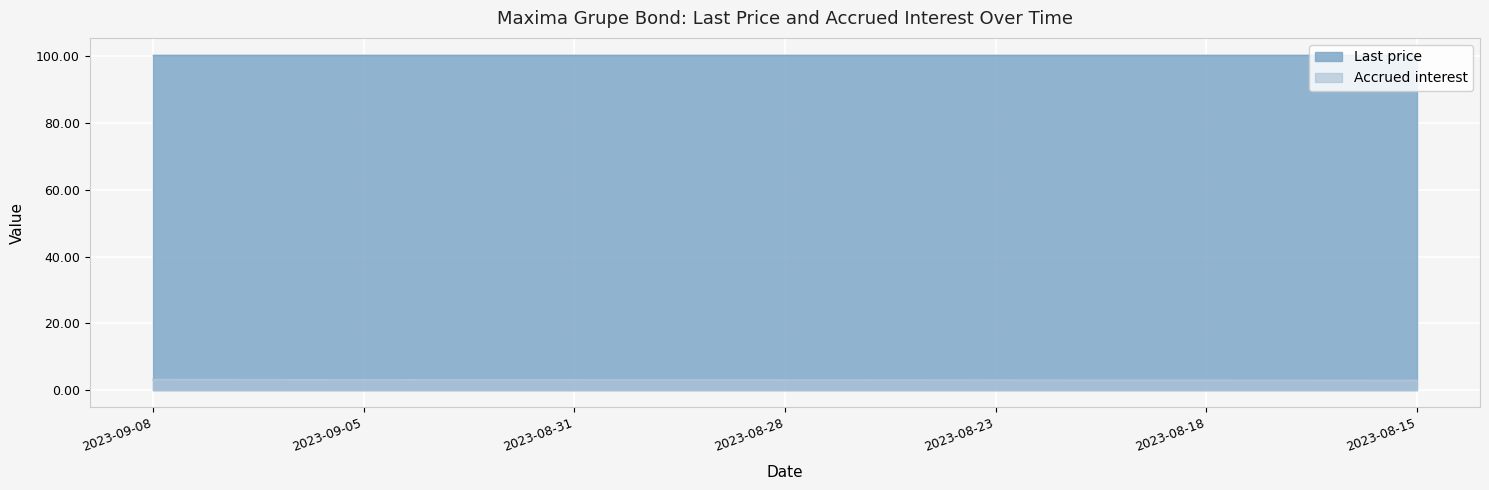

True or false: Last price and Accrued interest cross at least once.

False